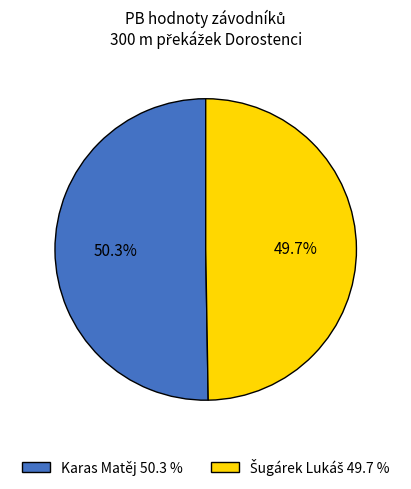

What is the largest slice in the pie chart?

Karas Matěj